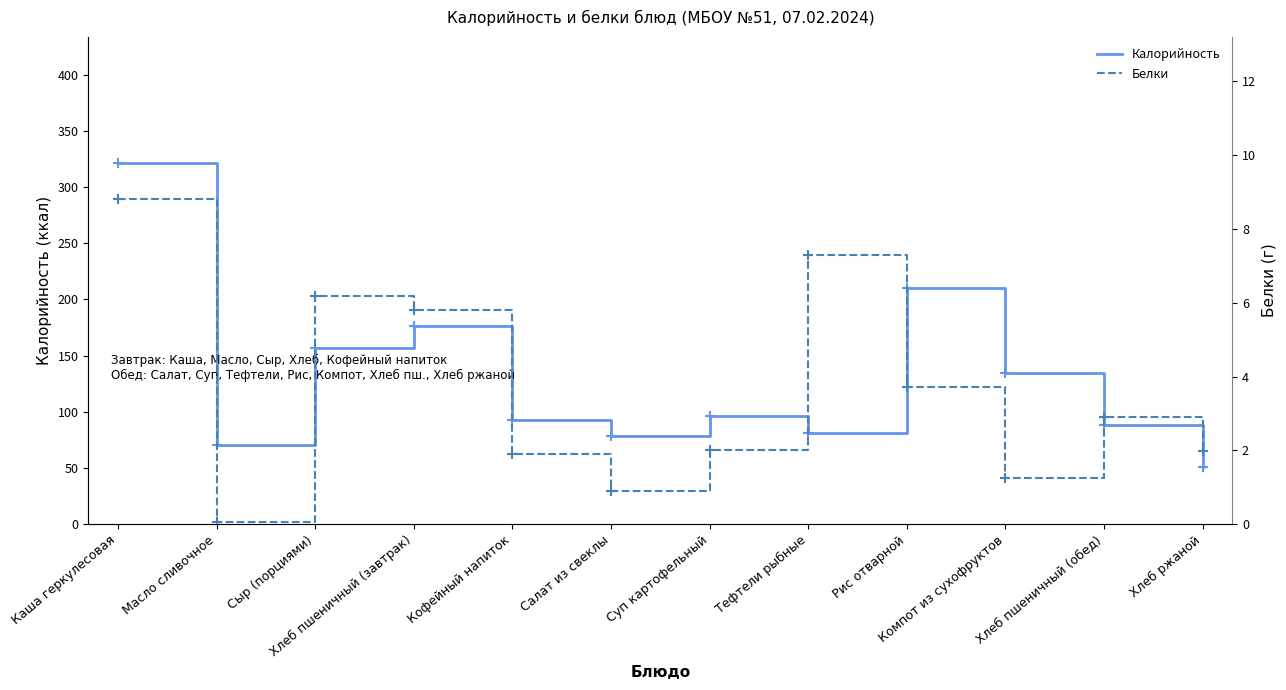

What is the sum of all Белки values?

42.8